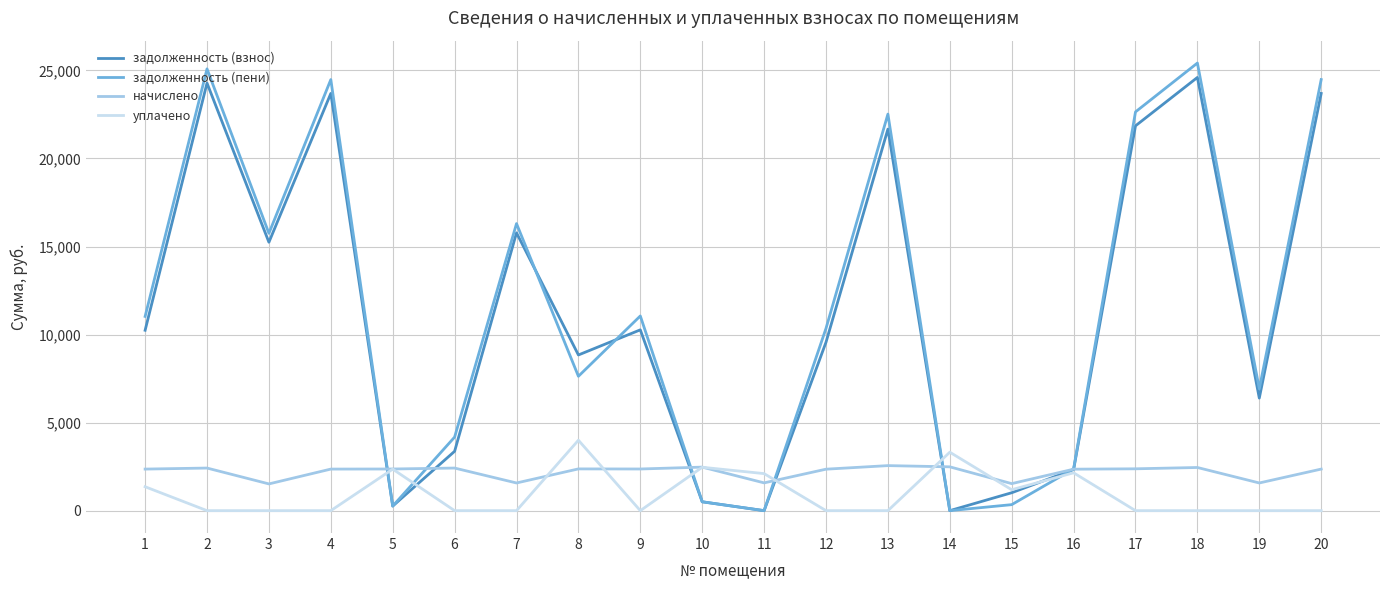

Which series has the largest range (max minus min)?

задолженность (пени)